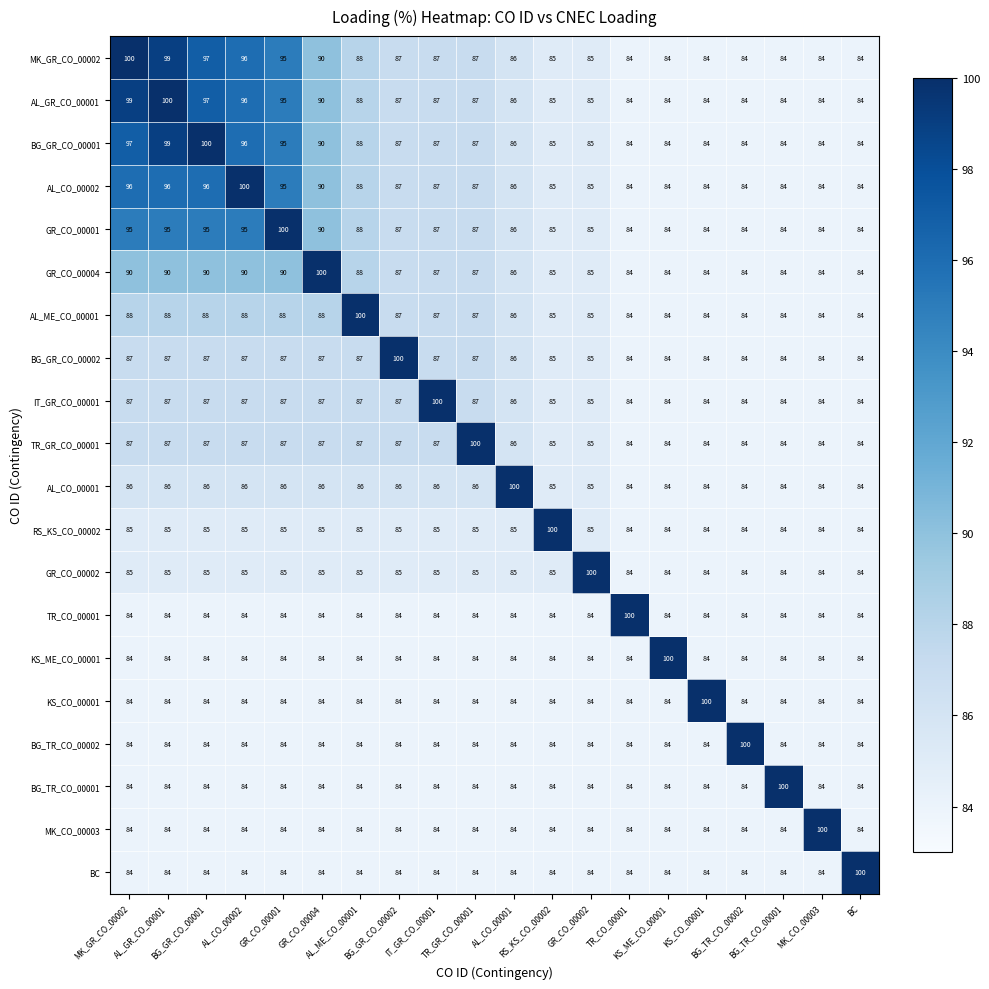

What is the greatest value displayed?

100